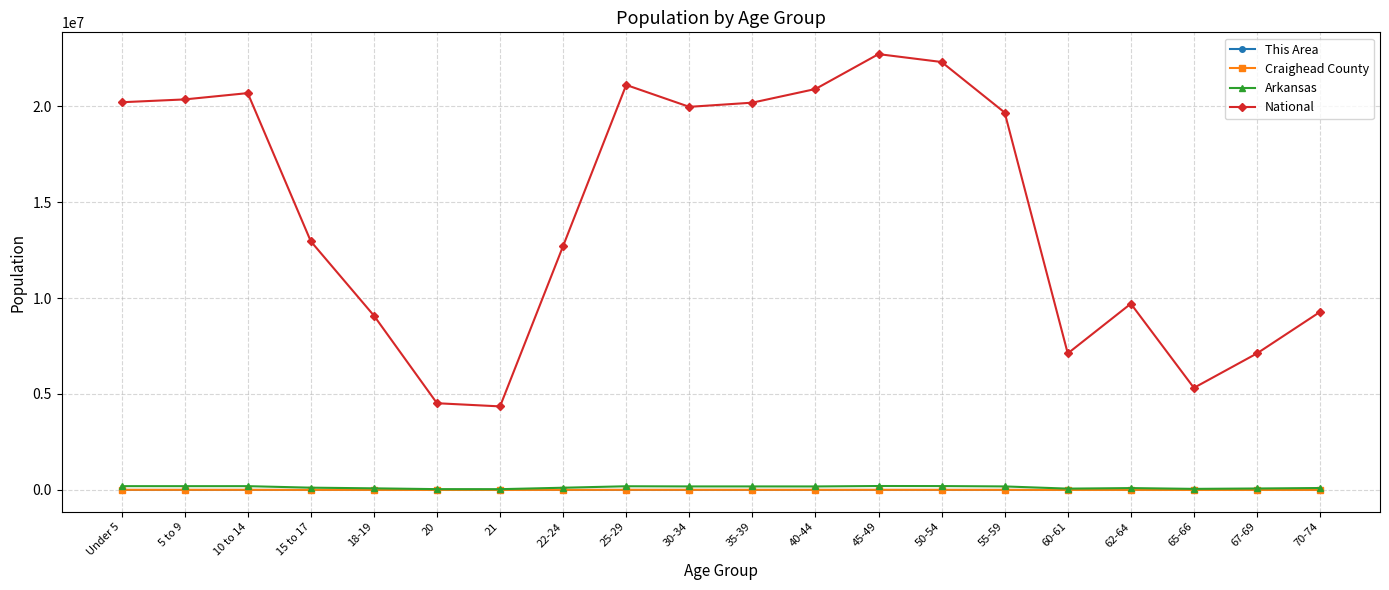

What is the maximum value shown in the chart?

22708591